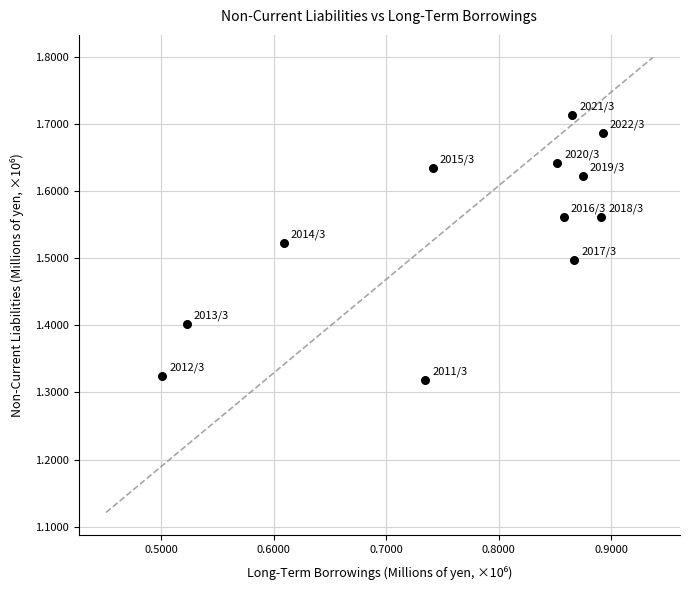

What is the range of X values (max minus min)?

0.4